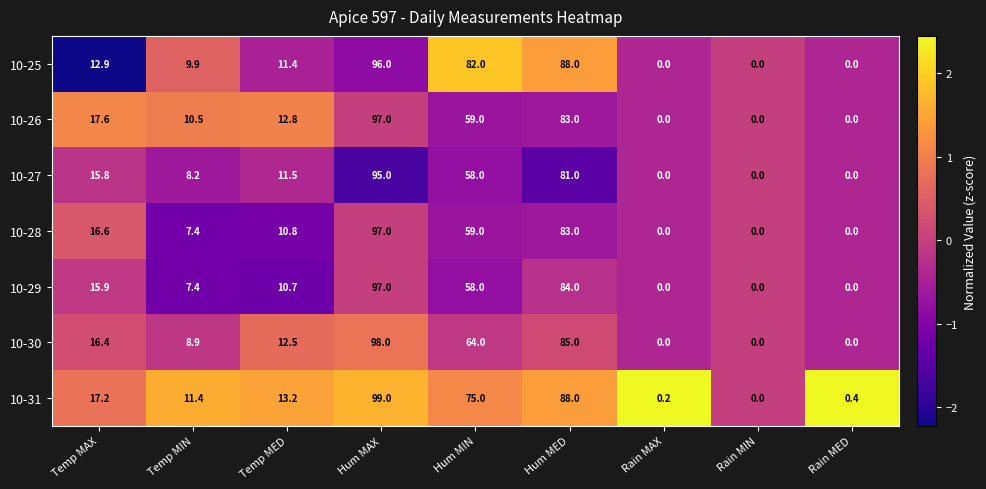

Which series has the widest spread of values?

10-31